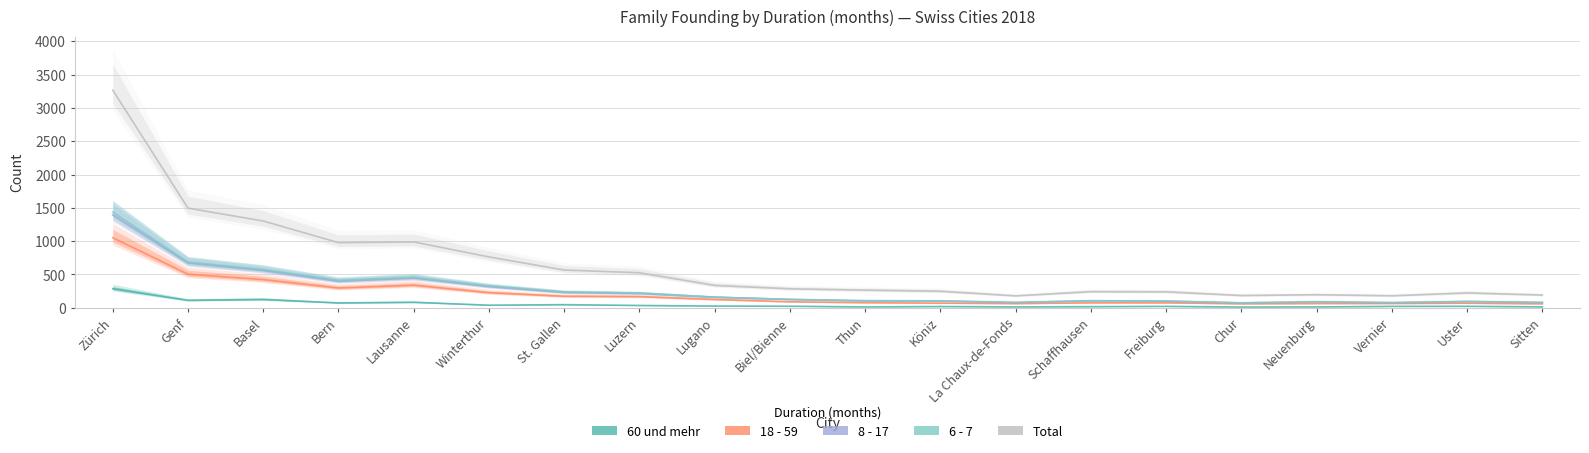

What is the label of the 12th point from the right?

Lugano